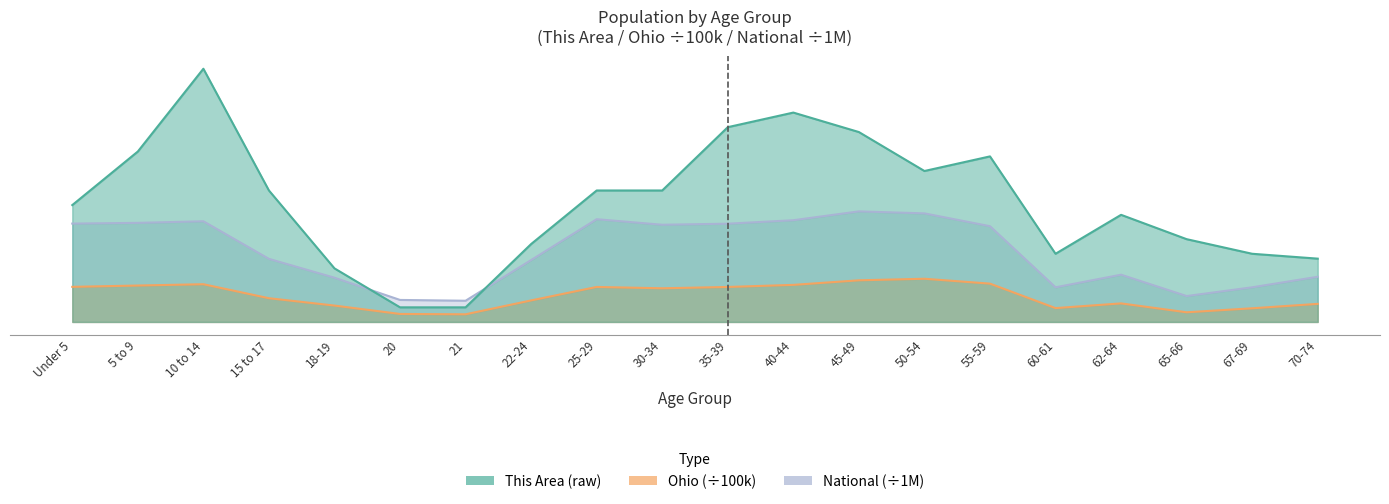

What is the smallest value displayed?

1.6